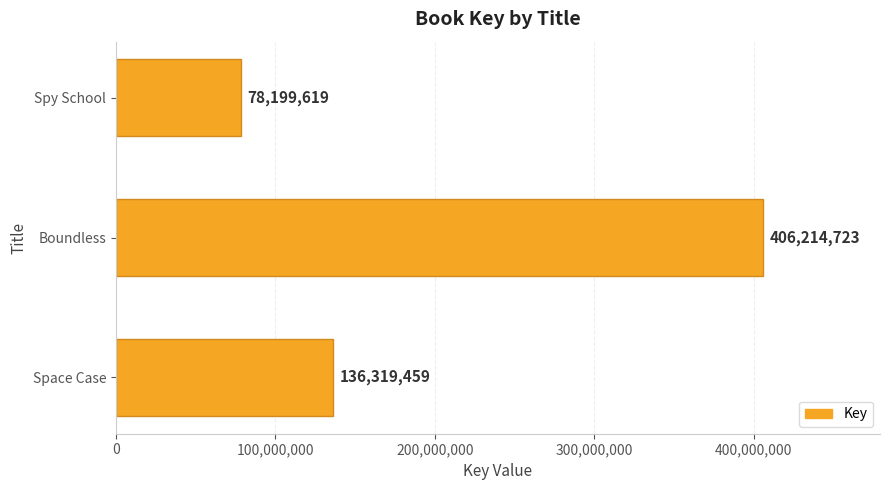

Which label corresponds to the largest value in the chart?

Boundless